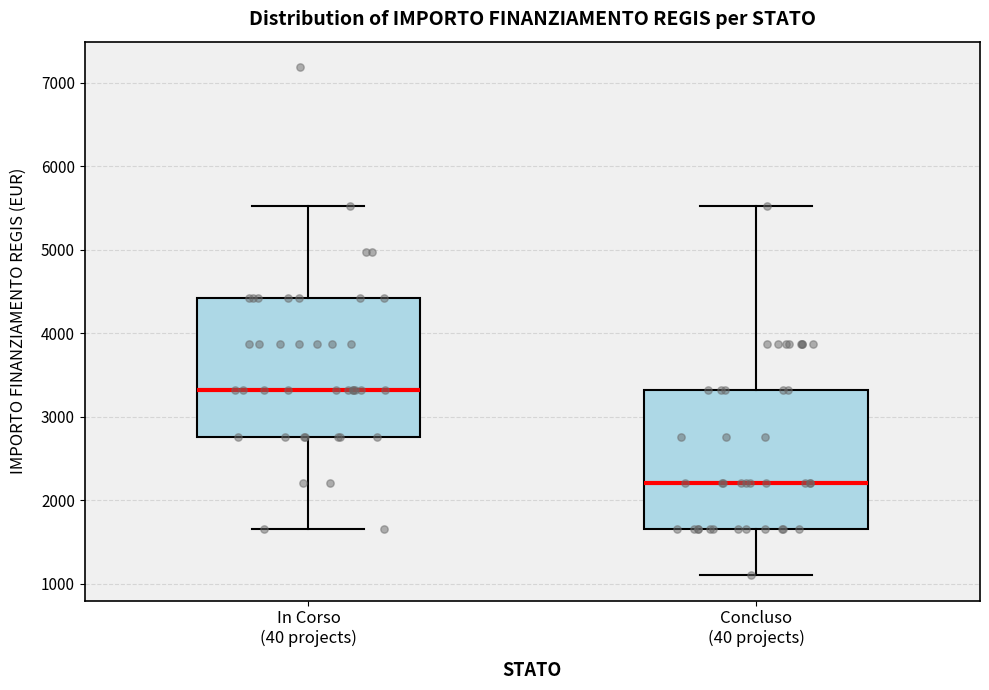

Reading left to right, read every box against the y-axis: the position of its median line, the range the box covers, and the ends of its whiskers. The values are not printed on the chart, so give them approximately, as read against the axis.

In Corso (40 projects): median 3300, box 2800 to 4400, whiskers 1700 to 5500
Concluso (40 projects): median 2200, box 1700 to 3300, whiskers 1100 to 5500